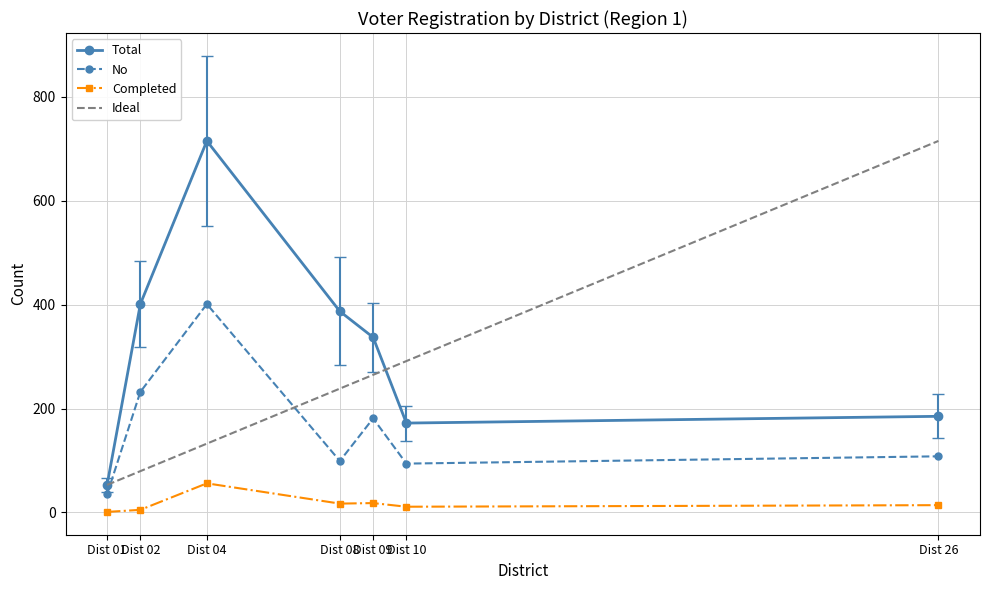

Is it true that Completed equals 88 at Dist 04?

False